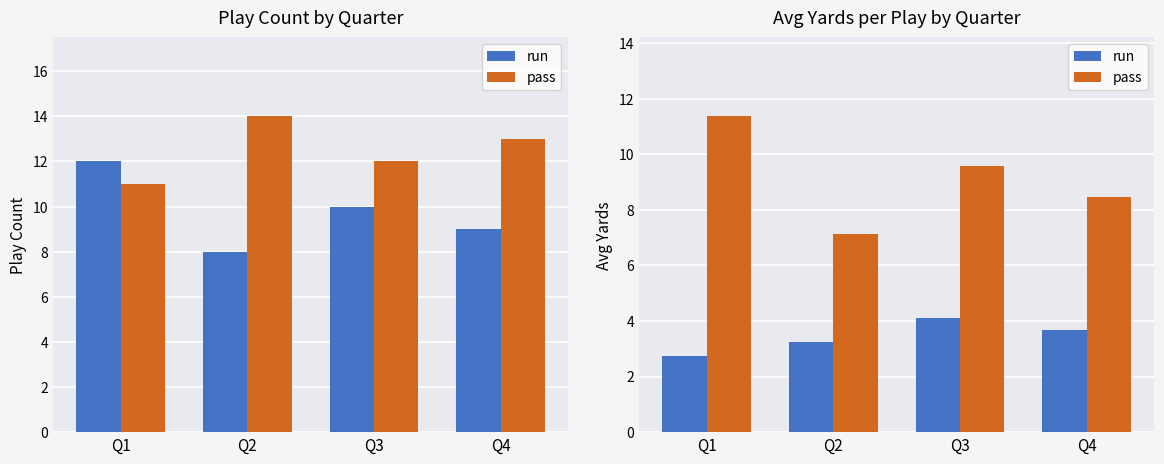

How many values in the run series are below 3?

1